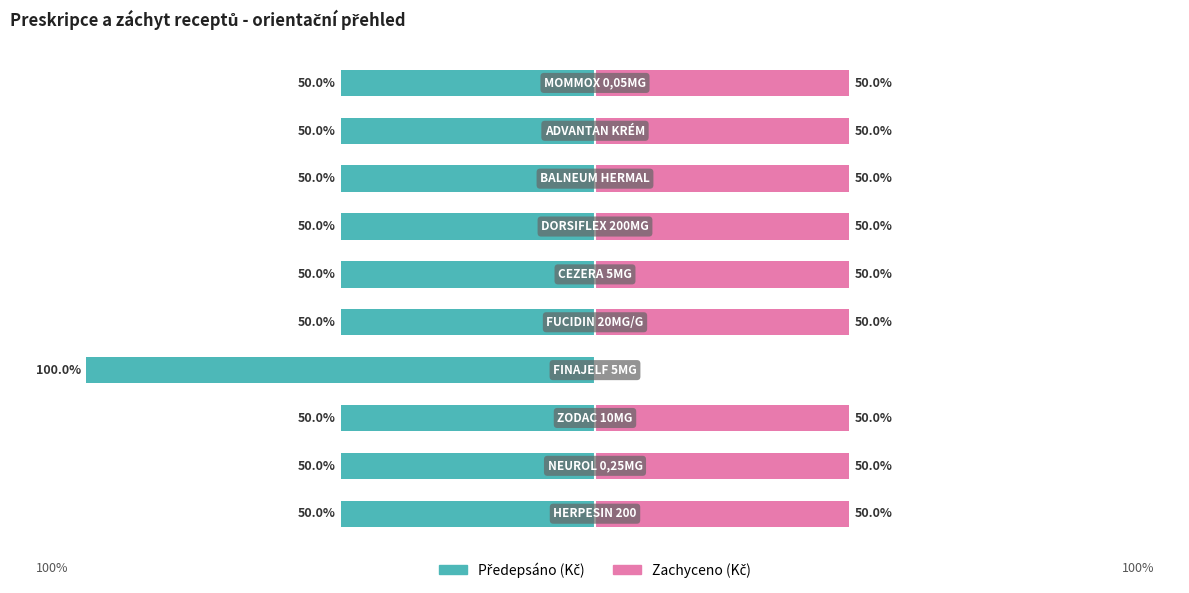

Between 7 and 2, which is larger?

7